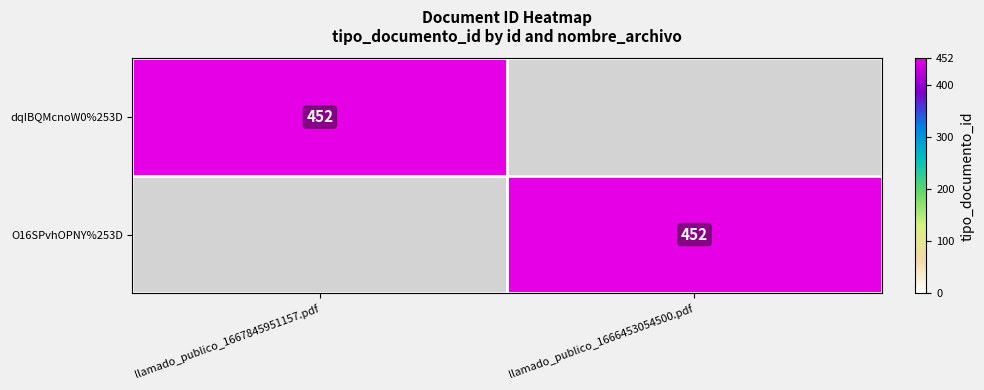

What is the highest value of the dqIBQMcnoW0%253D series?

452